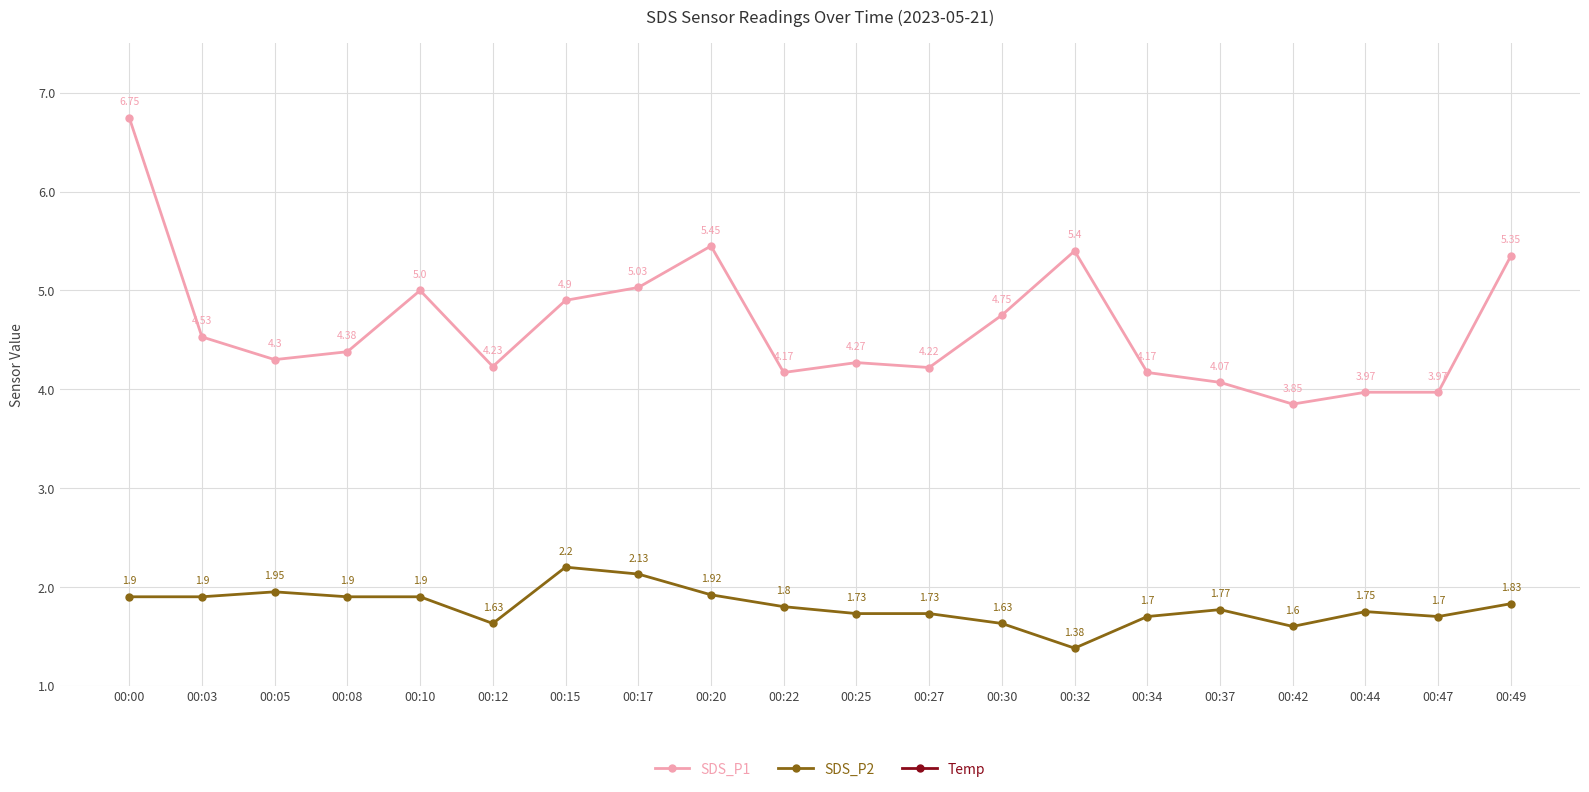

True or false: SDS_P2 and Temp cross at least once.

False